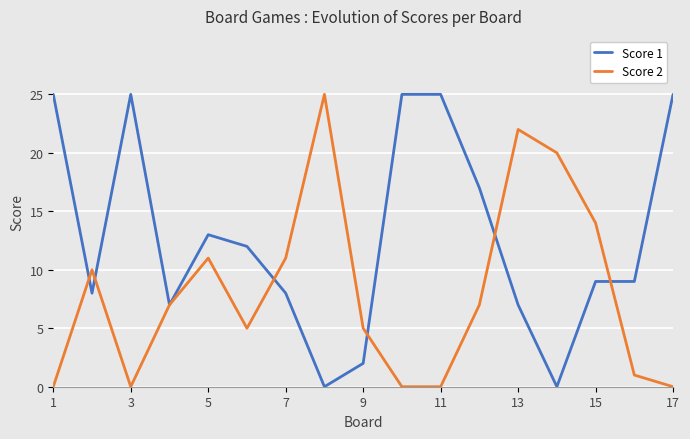

Which series has the largest total across all categories?

Score 1